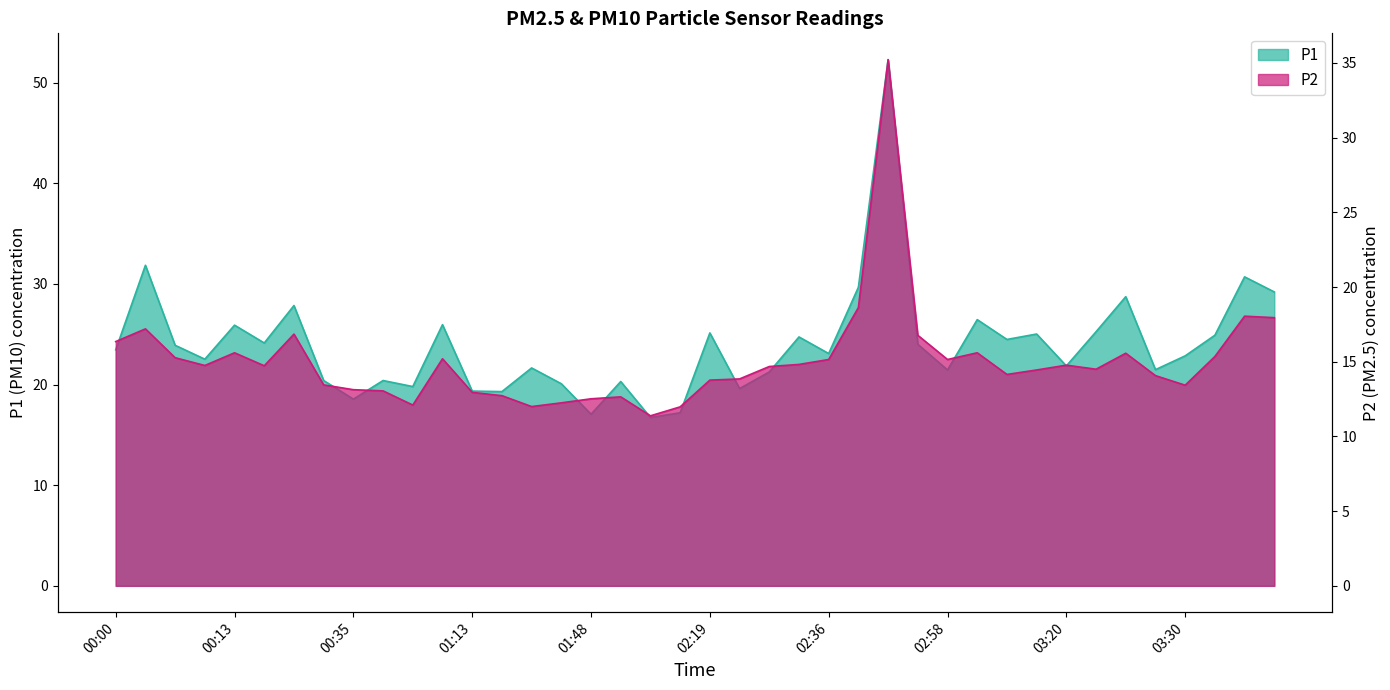

True or false: P1 and P2 cross at least once.

False